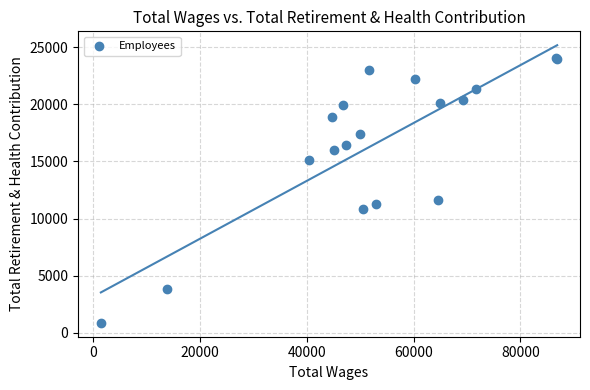

What Y value in the scatter plot is closest to 12465?

11619